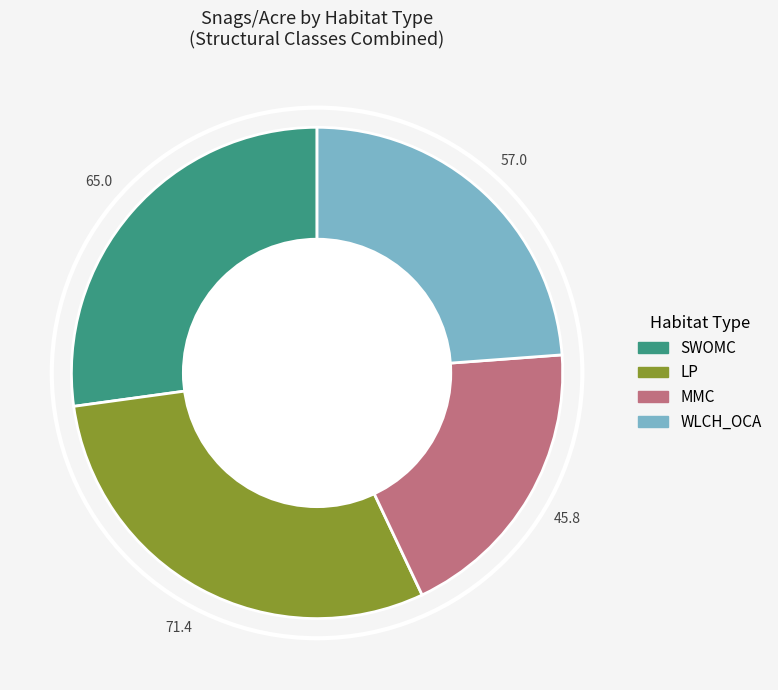

Does any single category account for the majority?

No